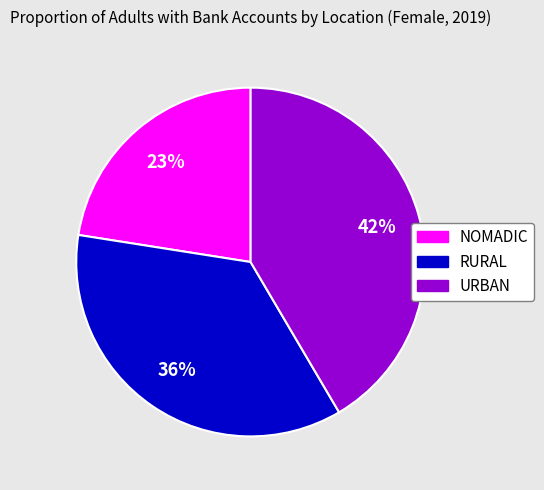

To the nearest percent, what is the combined percentage of RURAL and URBAN?

77%